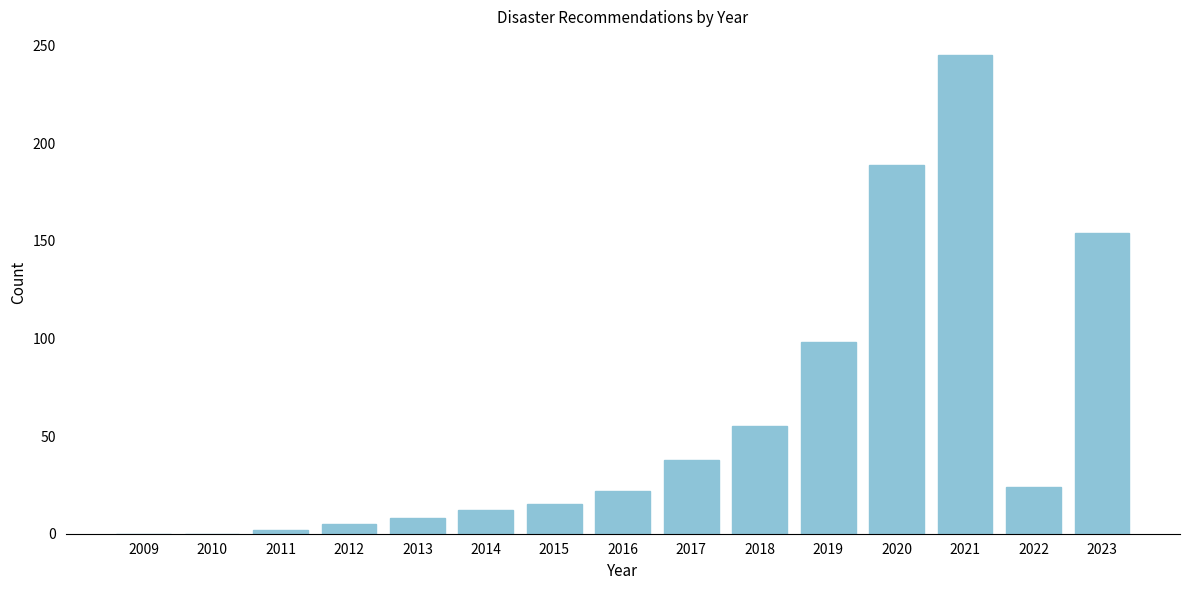

Reading left to right, transcribe all the data shown in this chart.

2009=0	2010=0	2011=2	2012=5	2013=8	2014=12	2015=15	2016=22	2017=38	2018=55	2019=98	2020=189	2021=245	2022=24	2023=154